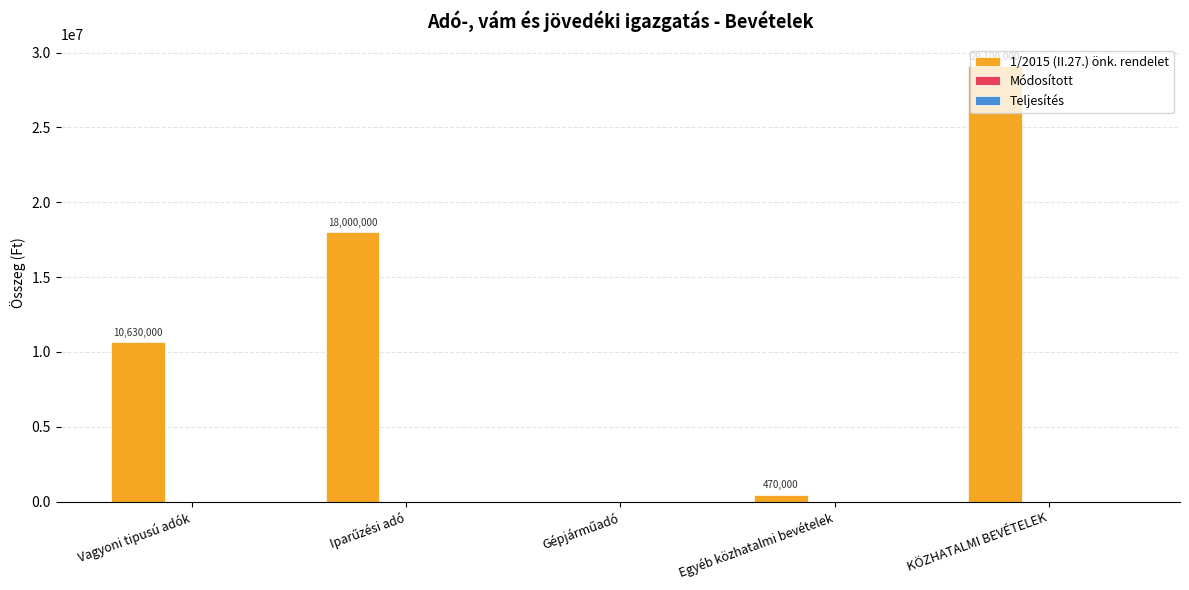

The chart shows a value of 470000 at Egyéb közhatalmi bevételek. True or false?

True